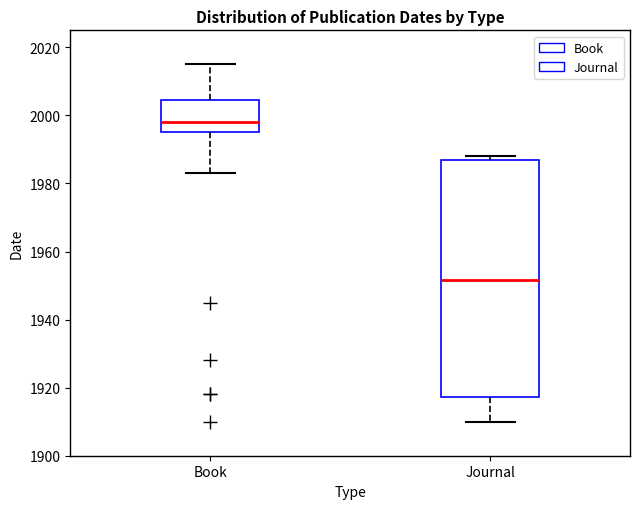

Where is the lower edge of the box for Book on the y-axis? The values are not printed on the chart, so give them approximately, as read against the axis.

1996